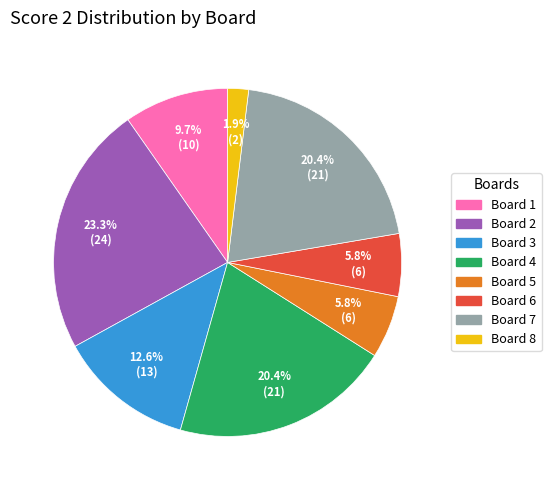

Is there a majority slice in this chart?

No